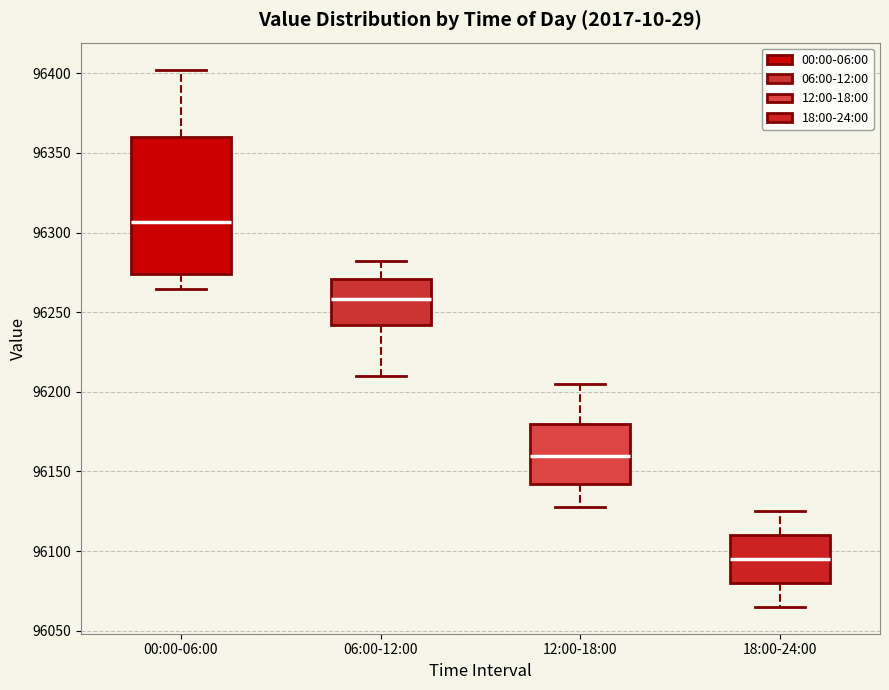

Which box has the highest median line?

00:00-06:00